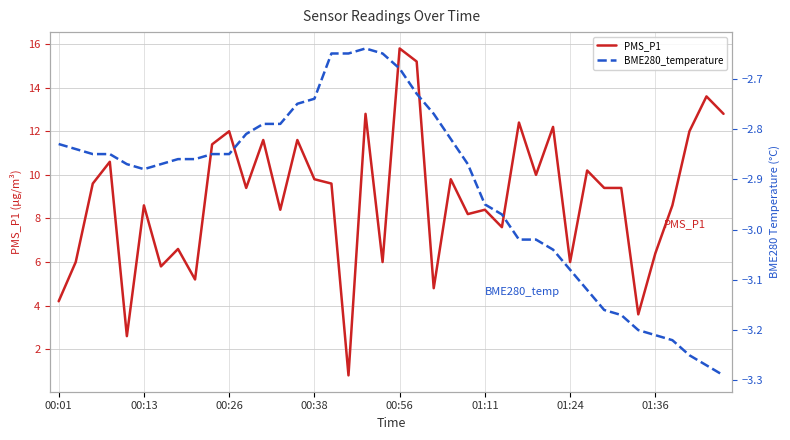

What are all the series names shown in the legend?

PMS_P1, BME280_temperature